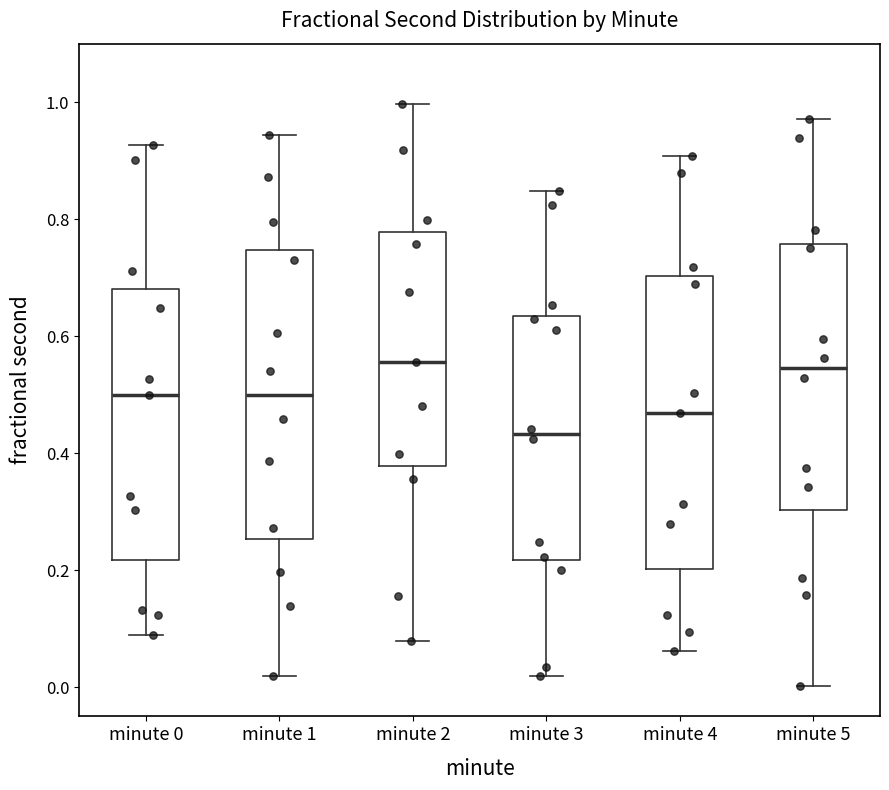

Where does the median line of the box for minute 1 sit on the y-axis? The values are not printed on the chart, so give them approximately, as read against the axis.

0.50